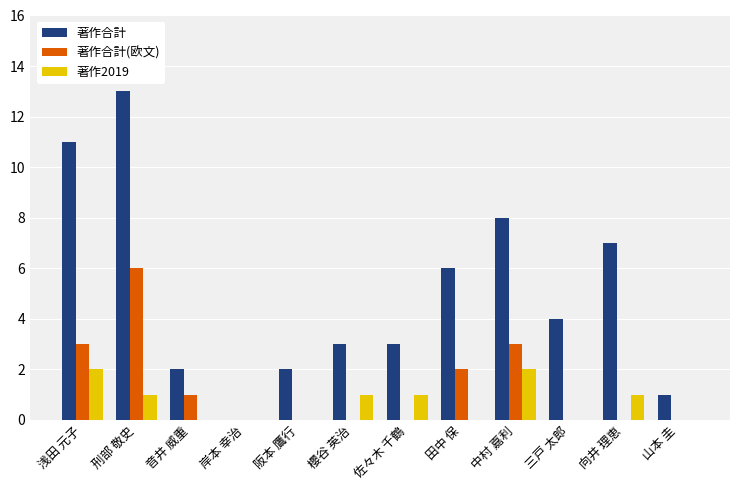

What is the sum of the 著作合計 values at 佐々木 千鶴 and 山本 圭?

4